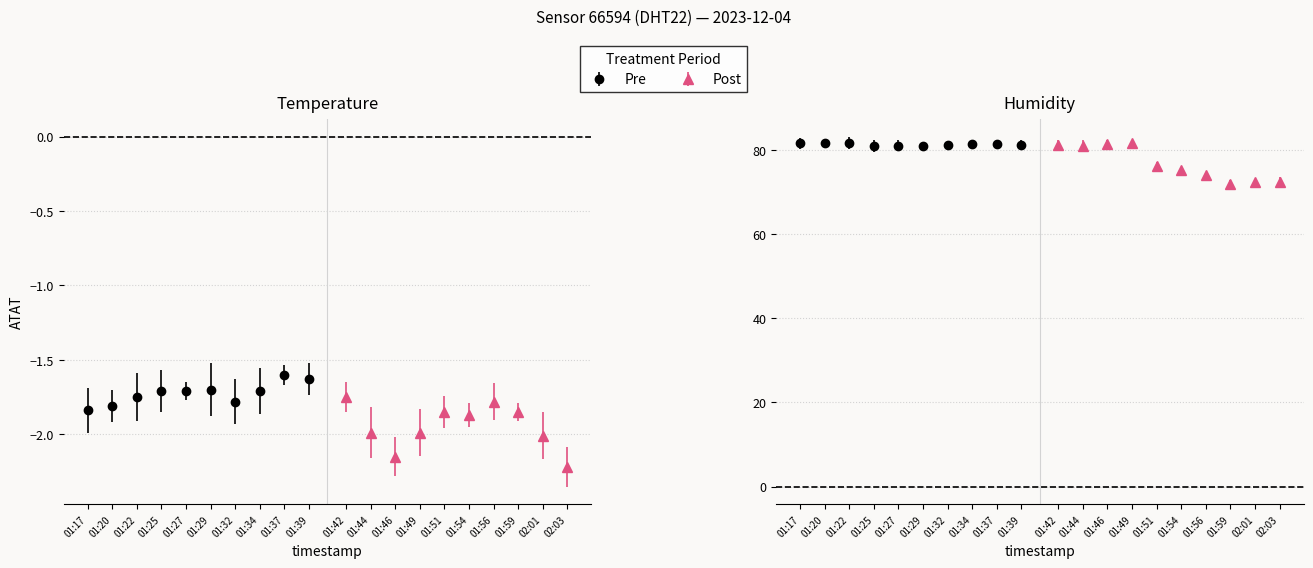

True or false: humidity and temperature intersect in this chart.

False